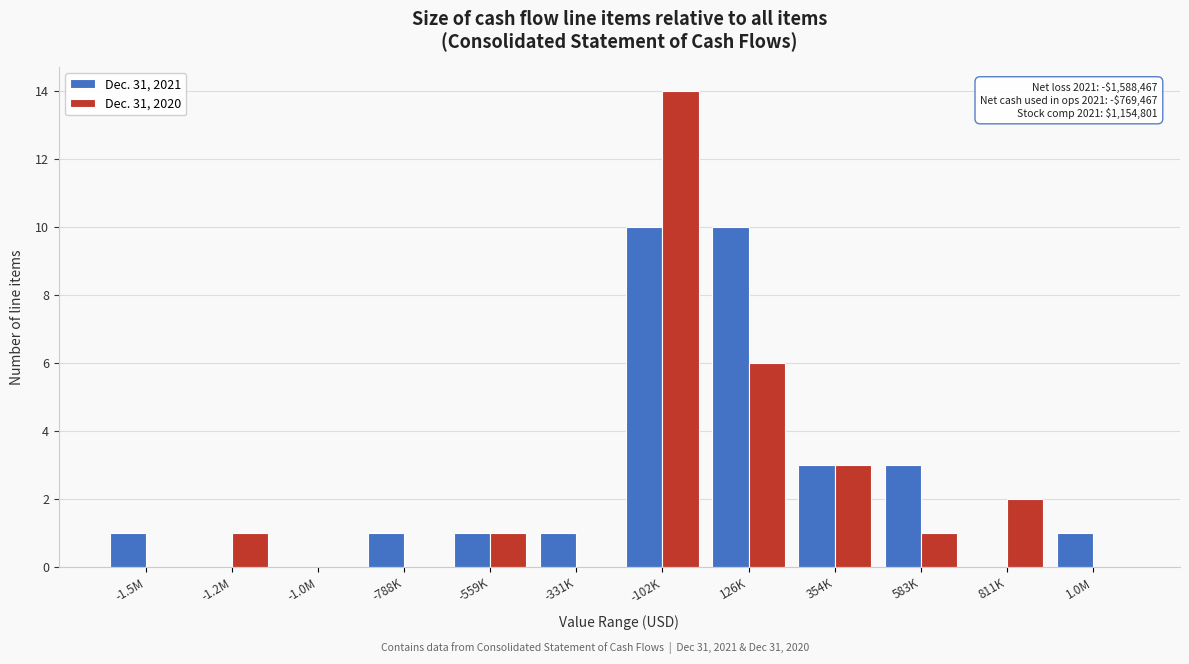

Reading left to right, transcribe all the data shown in this chart.

Dec. 31, 2021: -1.5M=1	-1.2M=0	-1.0M=0	-788K=1	-559K=1	-331K=1	-102K=10	126K=10	354K=3	583K=3	811K=0	1.0M=1
Dec. 31, 2020: -1.5M=0	-1.2M=1	-1.0M=0	-788K=0	-559K=1	-331K=0	-102K=14	126K=6	354K=3	583K=1	811K=2	1.0M=0